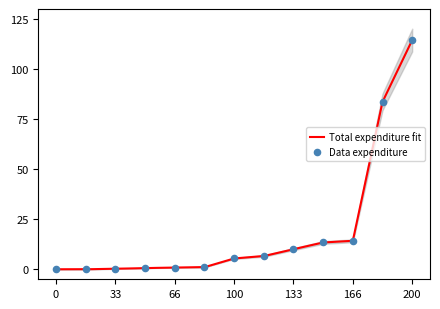

What is the change in value from 0 to 166?

+14.2